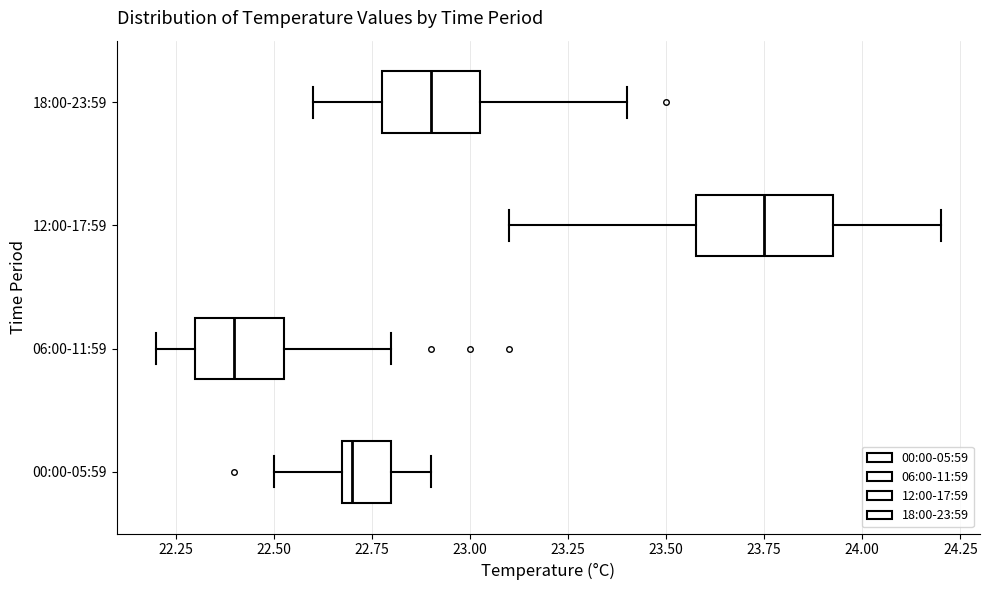

Which box has the furthest to the left median line?

06:00-11:59